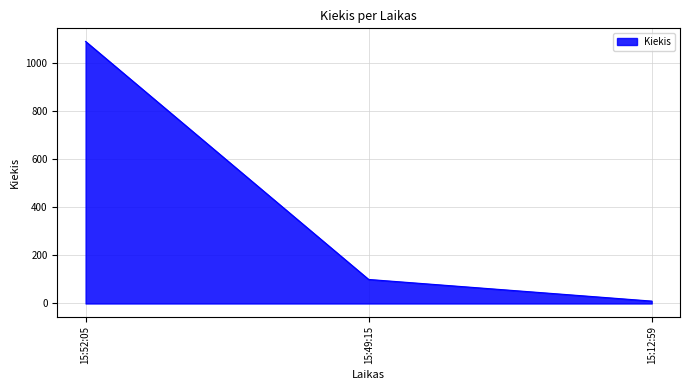

The chart shows a value of 10 at 15:12:59. True or false?

True